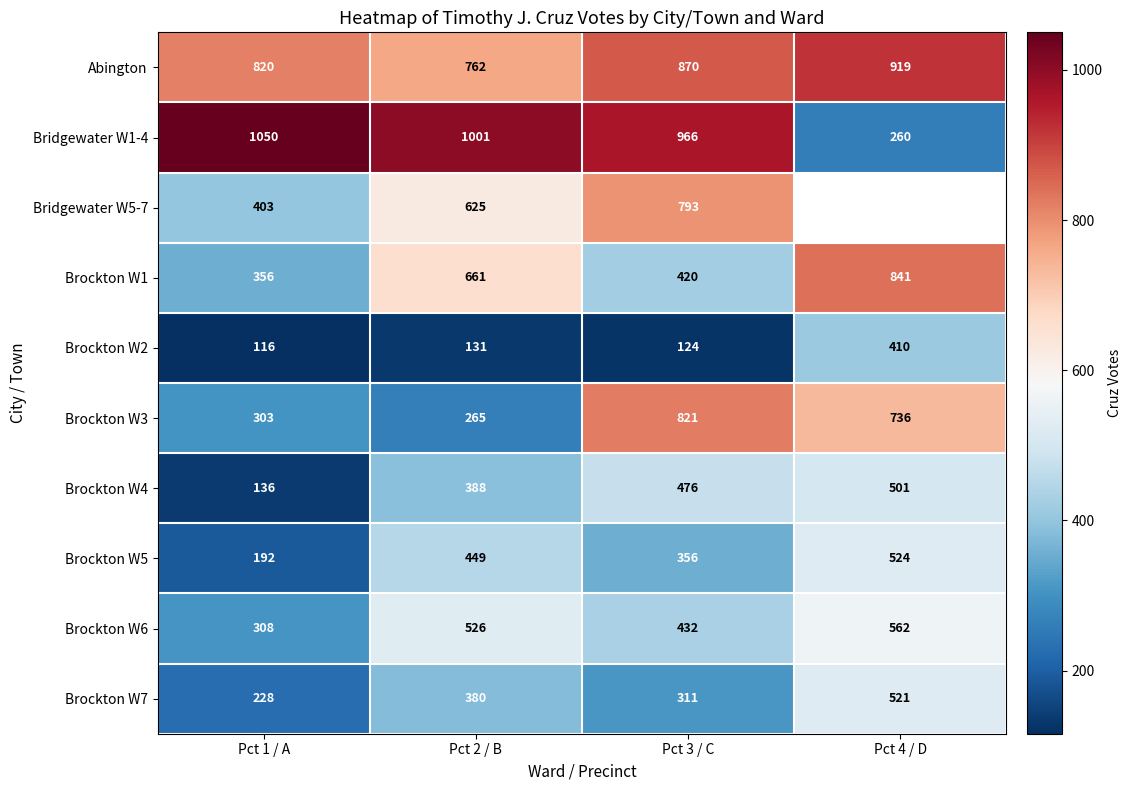

What is the spread (max minus min) of values at Pct 3 / C?

842